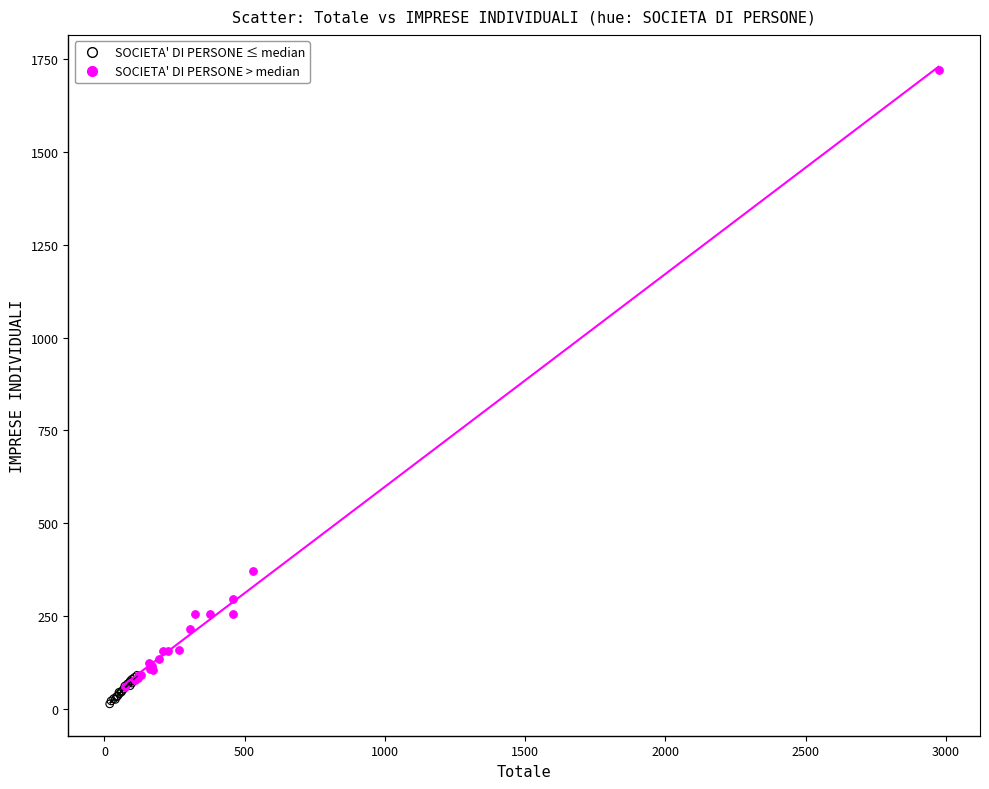

Which series reaches the maximum Y coordinate?

SOCIETA' DI PERSONE > median